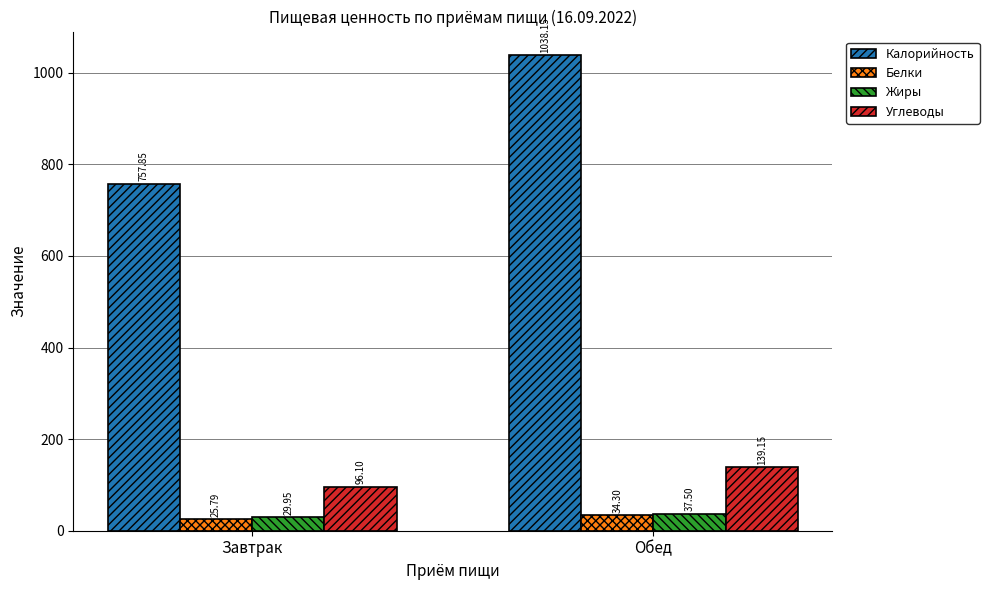

Which series has the widest spread of values?

Калорийность